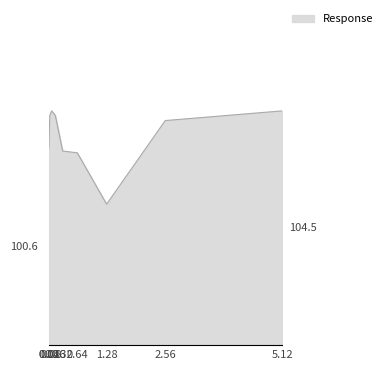

Is this an area chart (filled region under the line)?

Yes